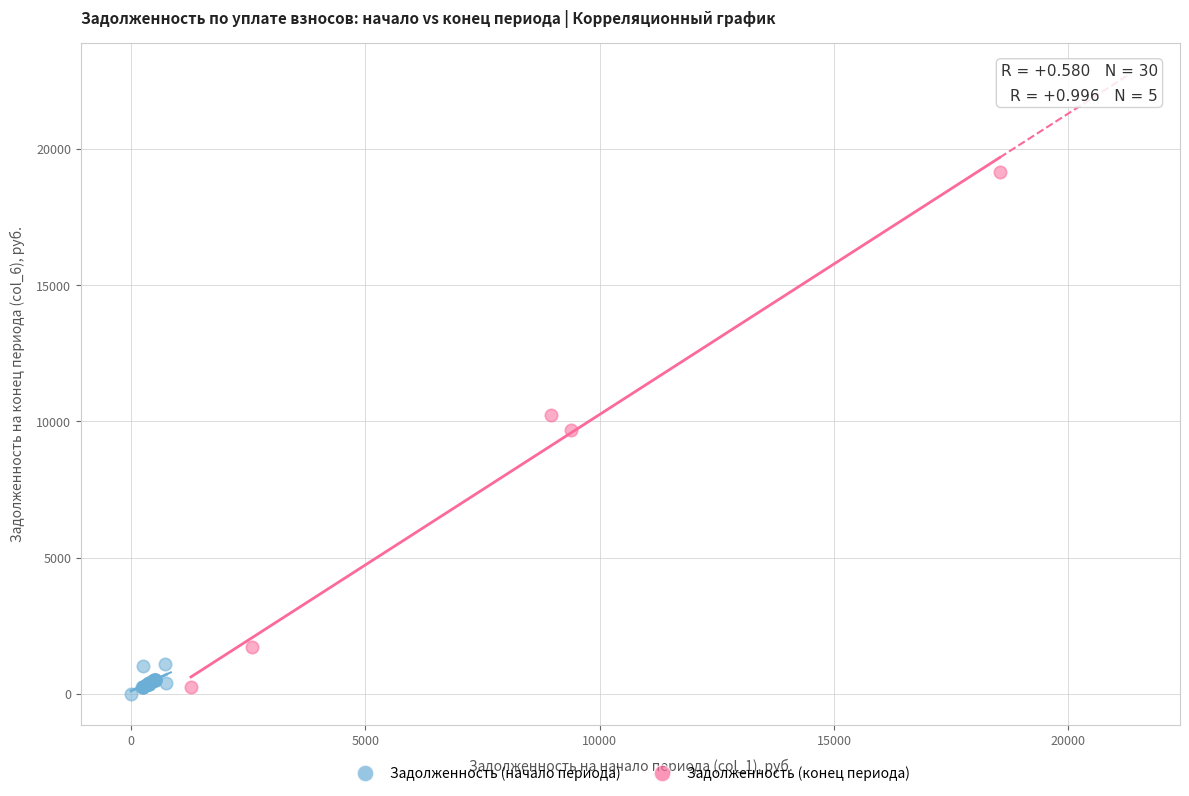

Which series has the largest Y range (max minus min)?

Задолженность (конец периода)